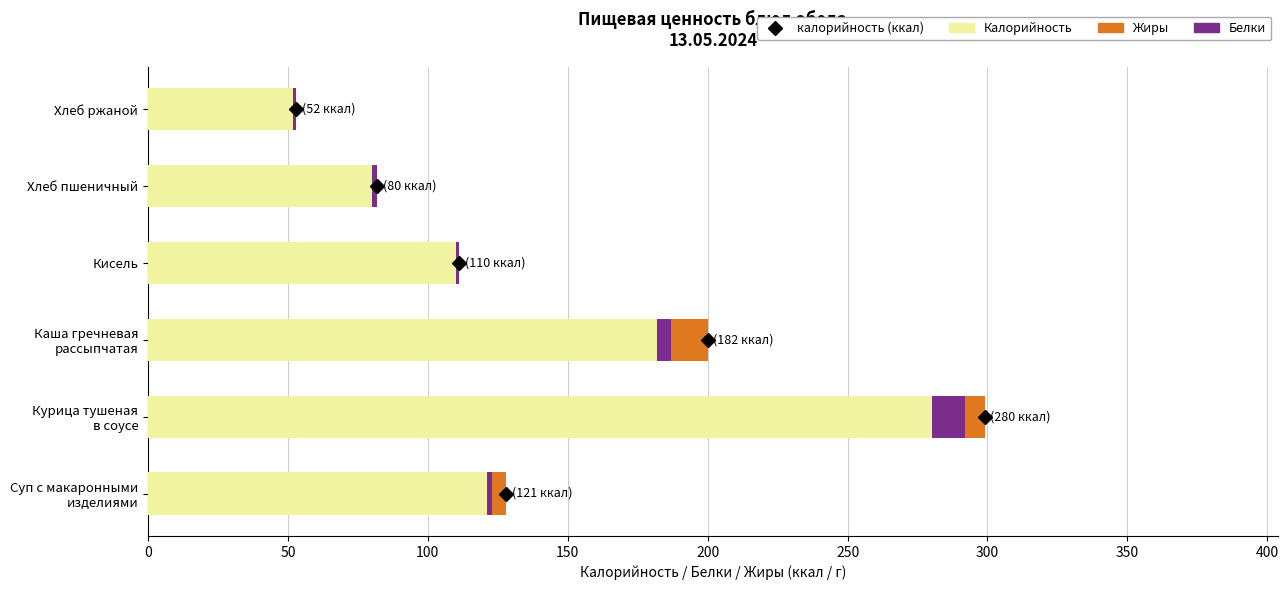

The value of Калорийность at Хлеб пшеничный is 80.0. True or false?

True